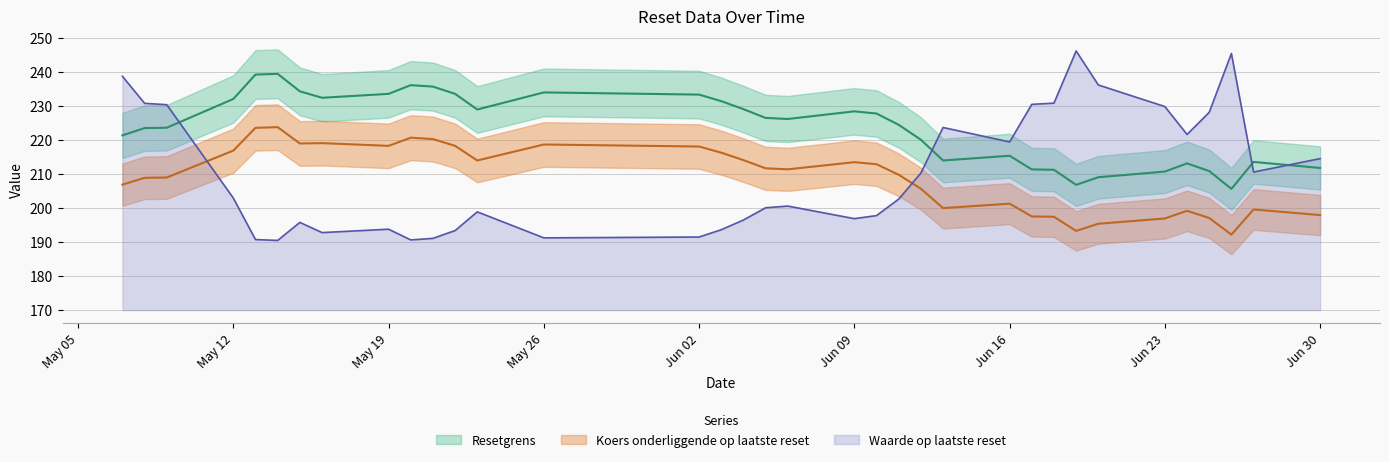

What is the difference between the second highest and minimum values in the Koers onderliggende op laatste reset series?

31.4